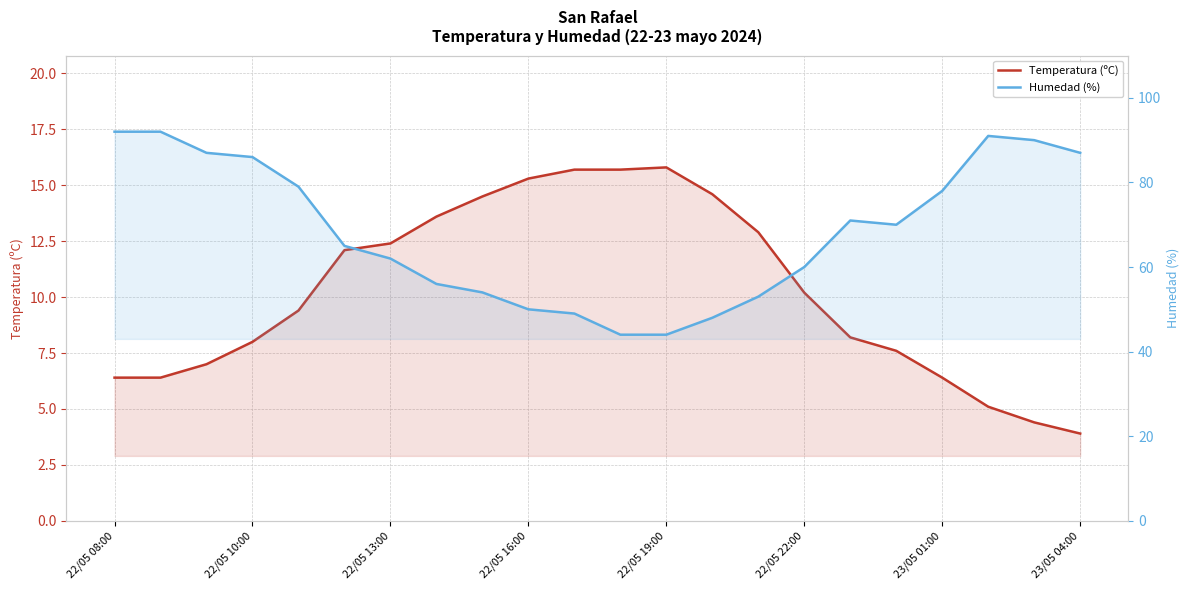

True or false: Humedad (%) has more than 1 interior local peaks.

True